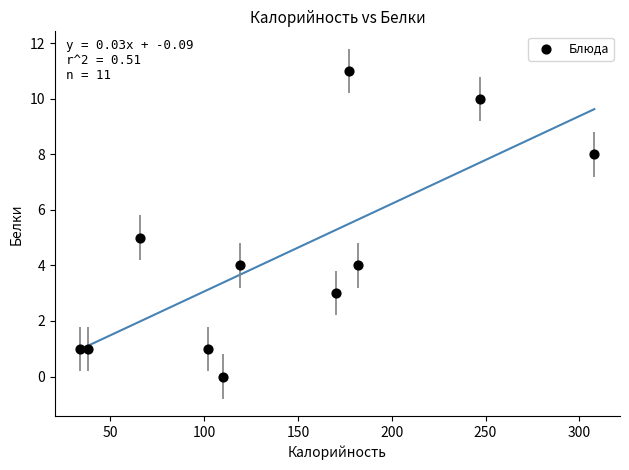

What is the average Y value?

4